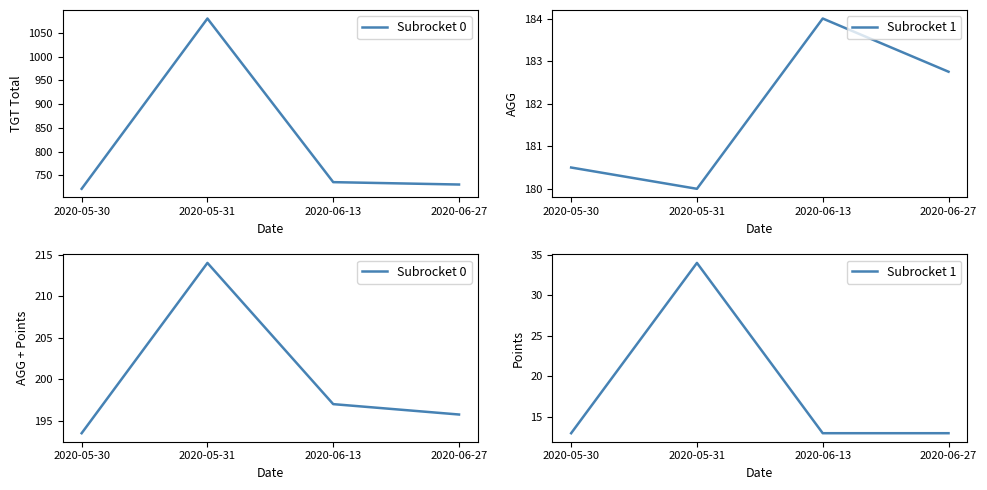

List the series in order of their peak value, highest first.

Subrocket 0, Subrocket 1